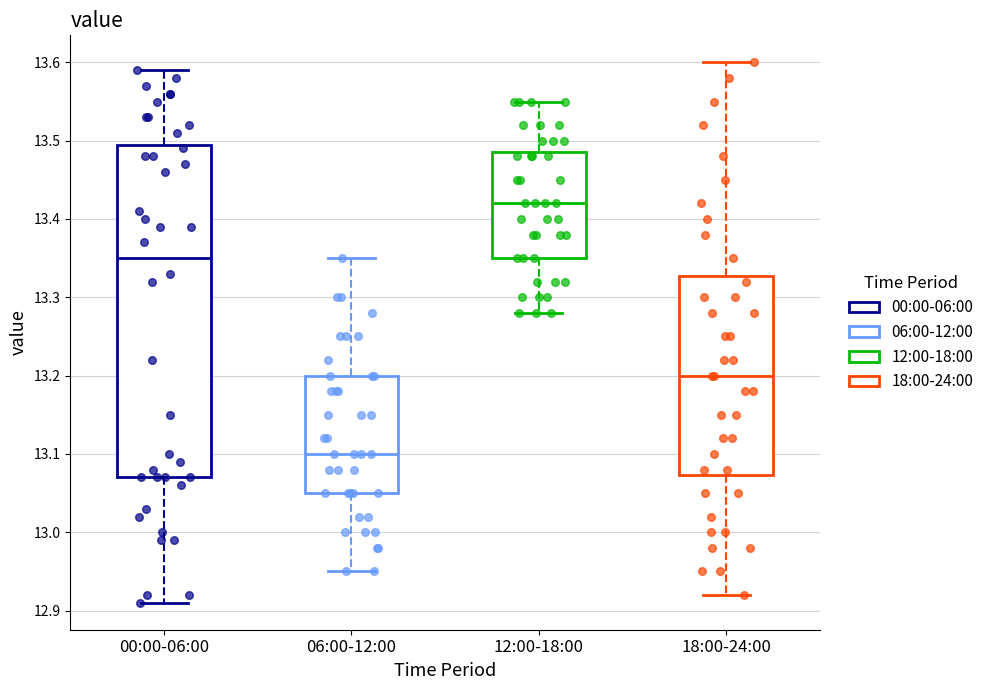

Reading left to right, read every box against the y-axis: the position of its median line, the range the box covers, and the ends of its whiskers. The values are not printed on the chart, so give them approximately, as read against the axis.

00:00-06:00: median 13.35, box 13.07 to 13.50, whiskers 12.91 to 13.59
06:00-12:00: median 13.10, box 13.05 to 13.20, whiskers 12.95 to 13.35
12:00-18:00: median 13.42, box 13.35 to 13.49, whiskers 13.28 to 13.55
18:00-24:00: median 13.20, box 13.07 to 13.33, whiskers 12.92 to 13.60